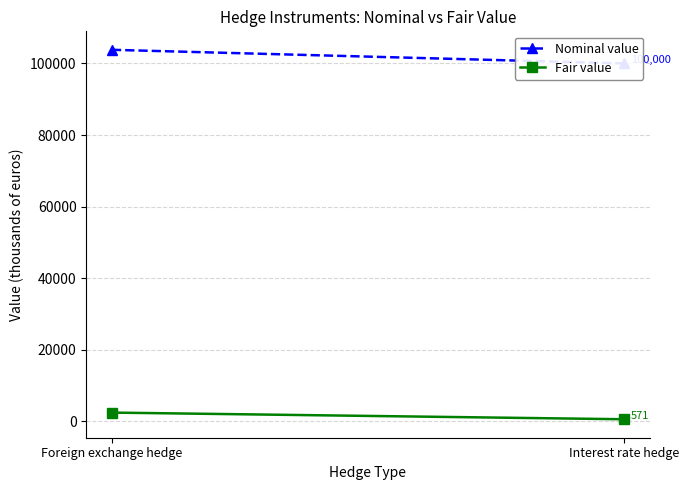

What is the label of the 1st point from the right?

Interest rate hedge